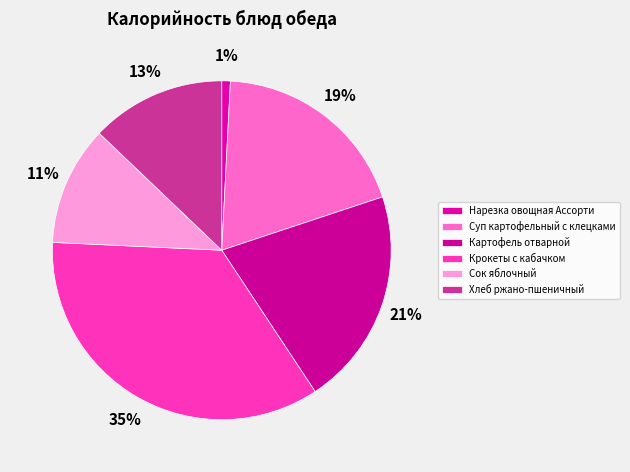

Is it true that Нарезка овощная Ассорти is 11% of the pie?

False